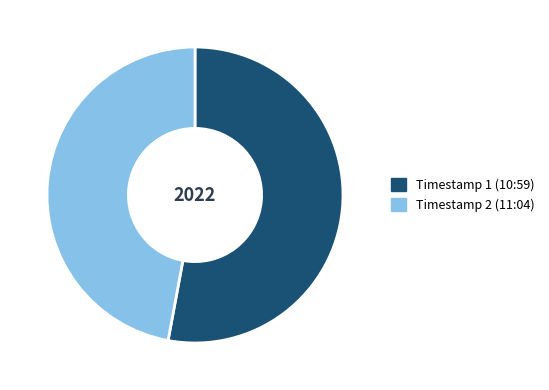

How many slices are in this pie chart?

2